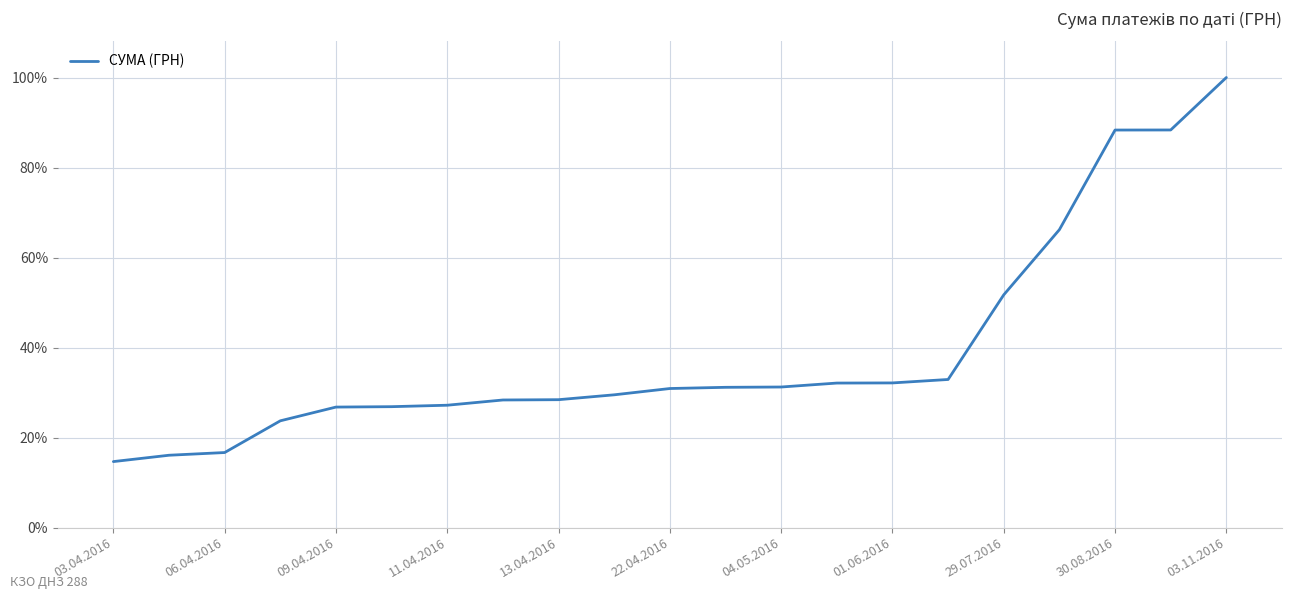

What is the maximum value shown in the chart?

100.0